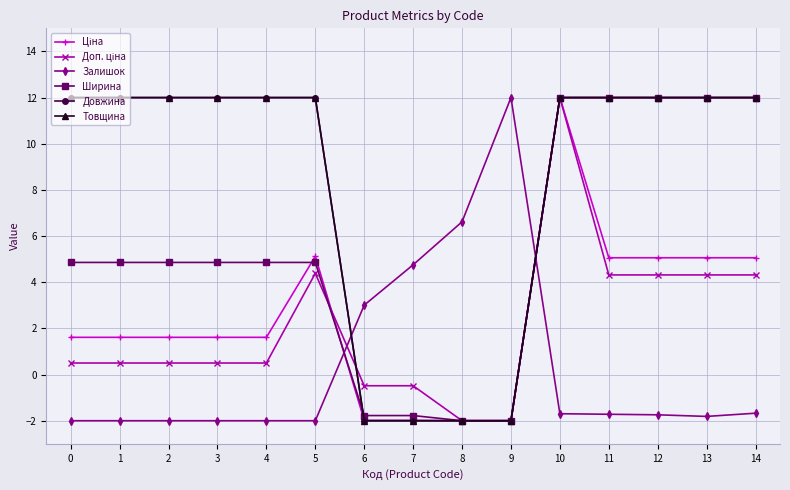

Is this an area chart (filled region under the line)?

No